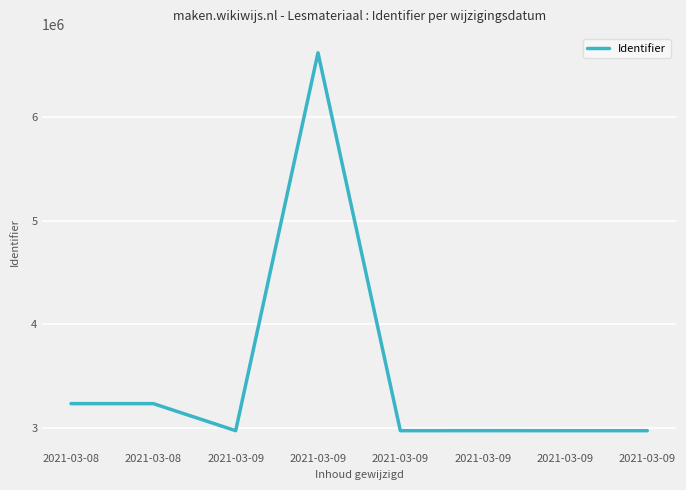

How many distinct data groups are displayed?

1